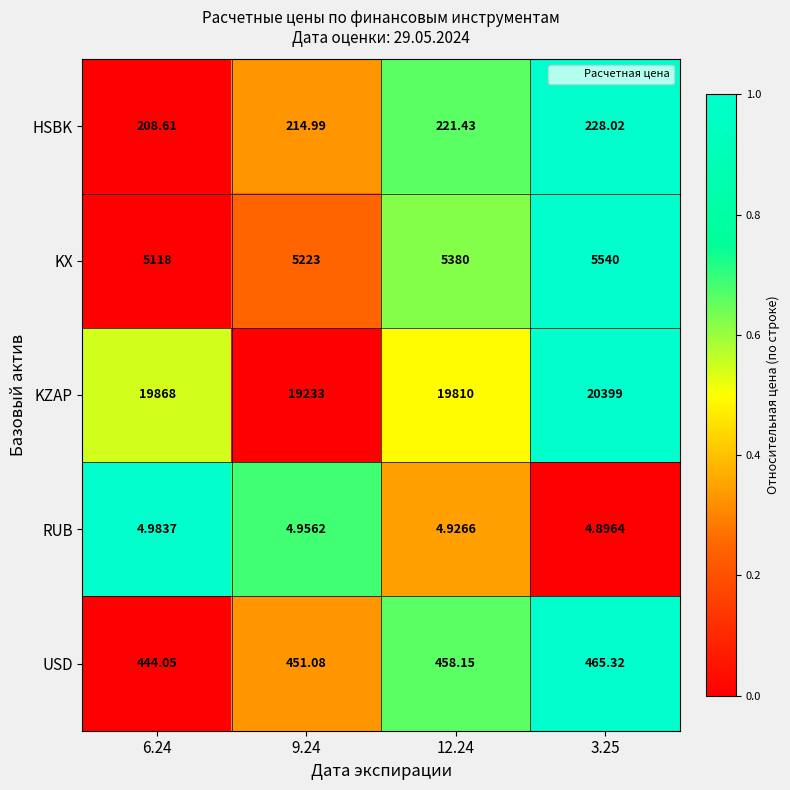

Which series has the largest total across all categories?

KZAP